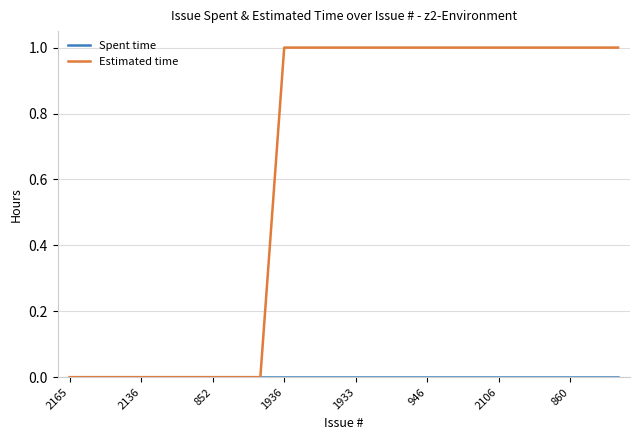

Which series has the largest range (max minus min)?

Estimated time